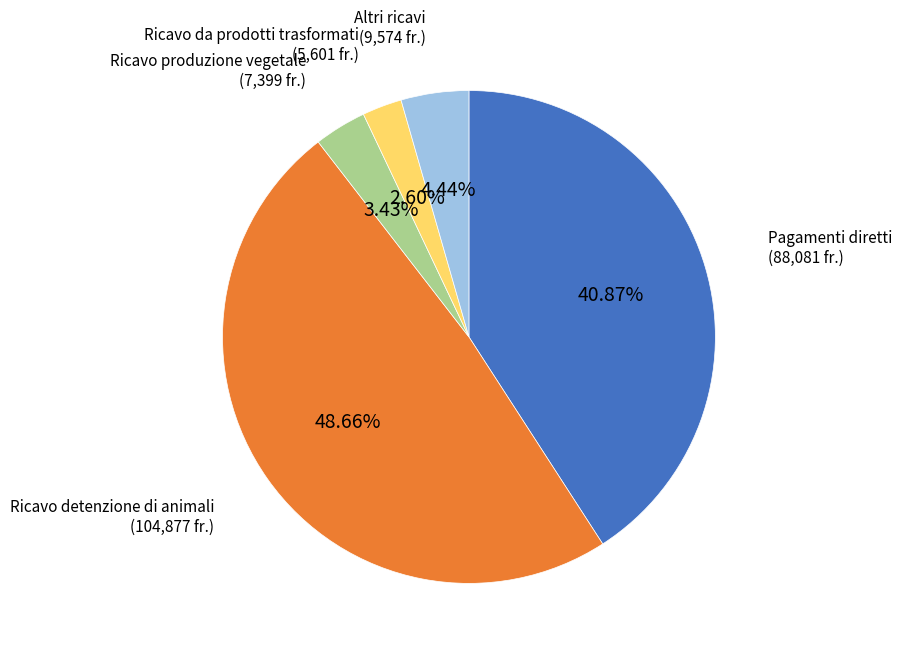

Is there any slice that represents more than half of the pie?

No